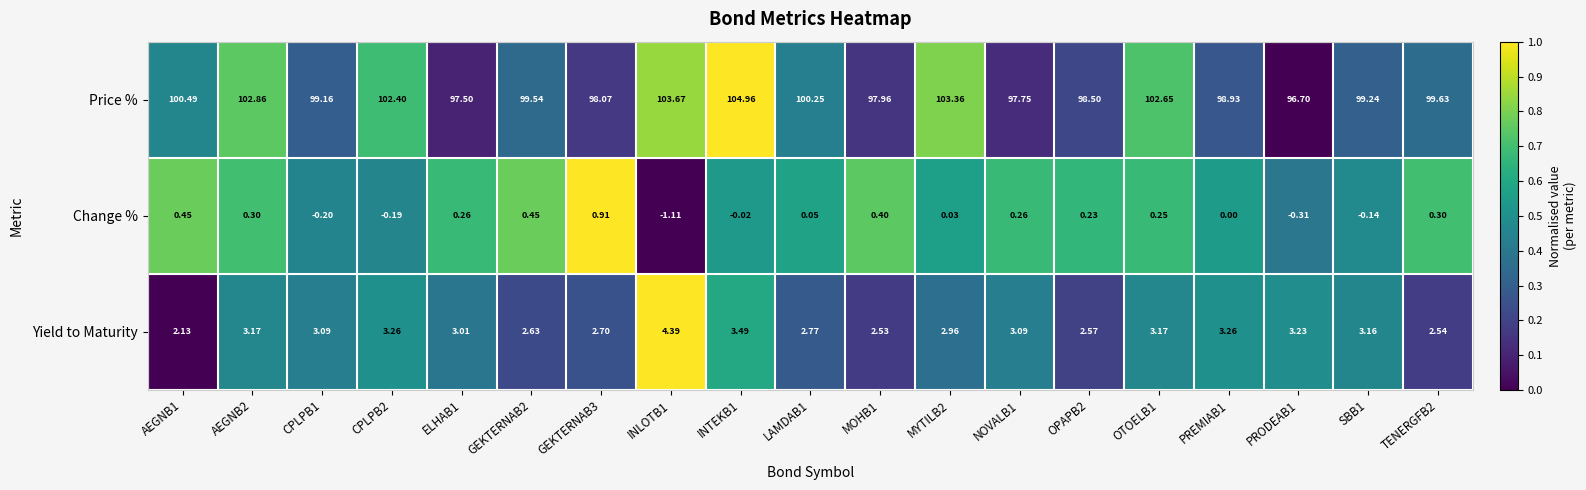

Rank the series by their maximum value, from lowest to highest.

Change %, Yield to Maturity, Price %